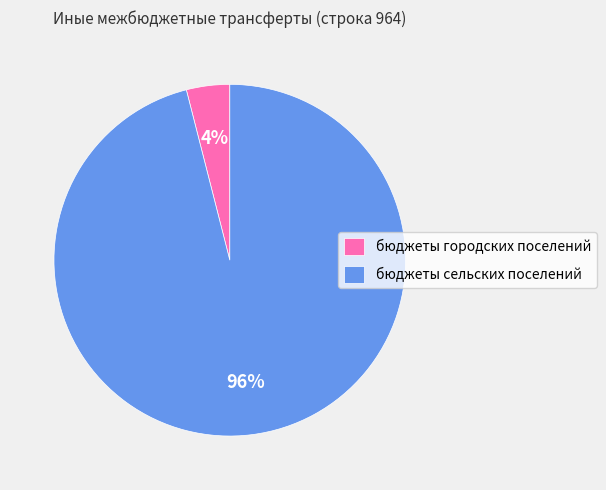

What percentage is the бюджеты городских поселений slice, to the nearest percent?

4%